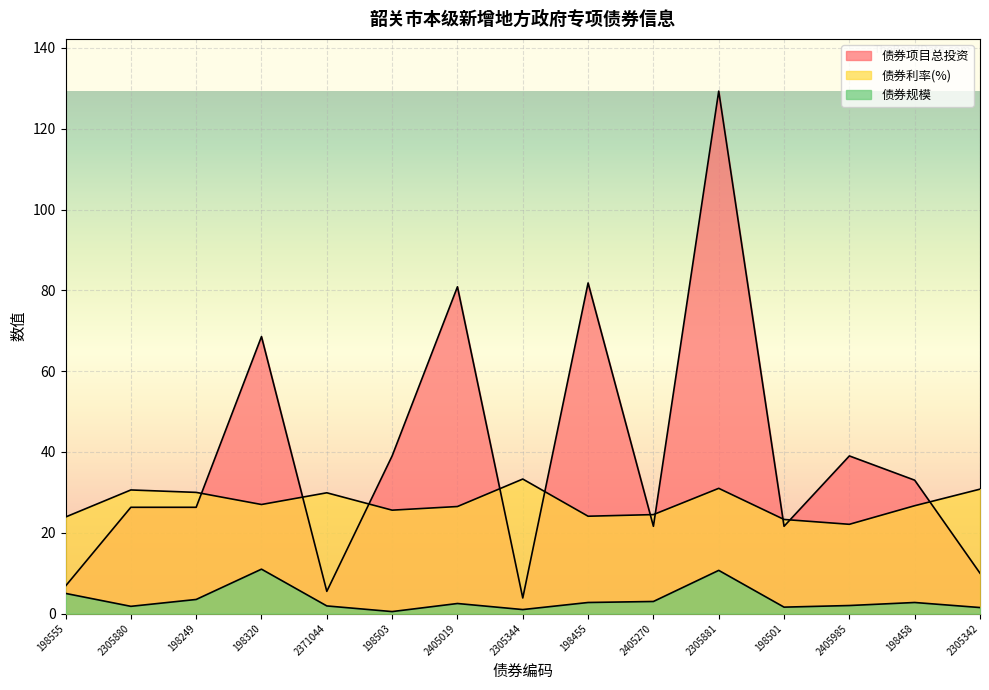

In 债券利率(%), how many points are higher than both neighbors (excluding endpoints)?

4